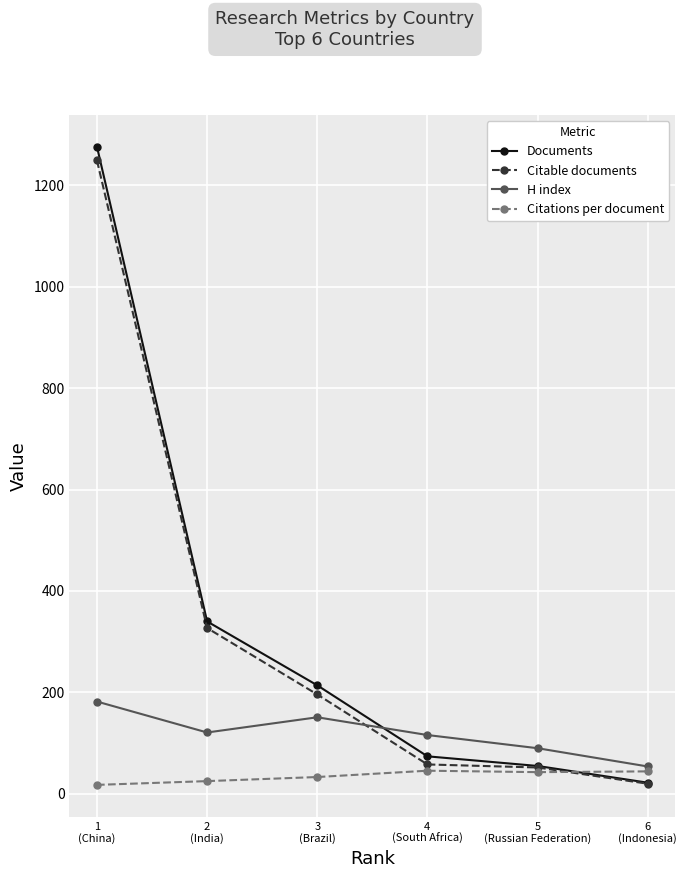

Where do H index and Citable documents first cross each other?

3
(Brazil) and 4
(South Africa)